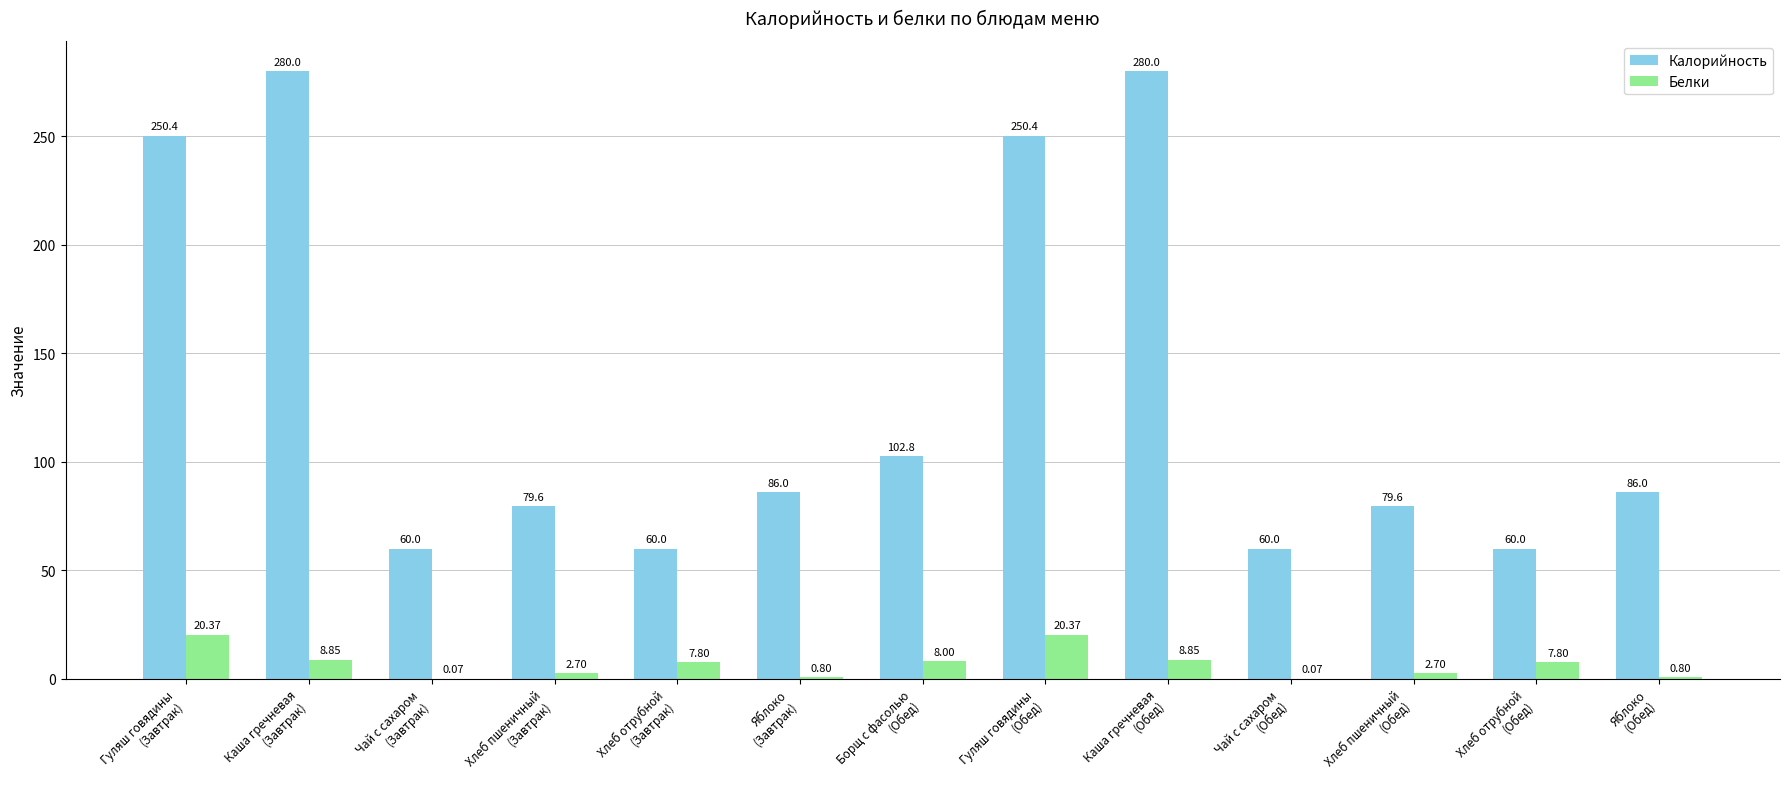

The Калорийность series shows 29.6 at Яблоко
(Завтрак). True or false?

False